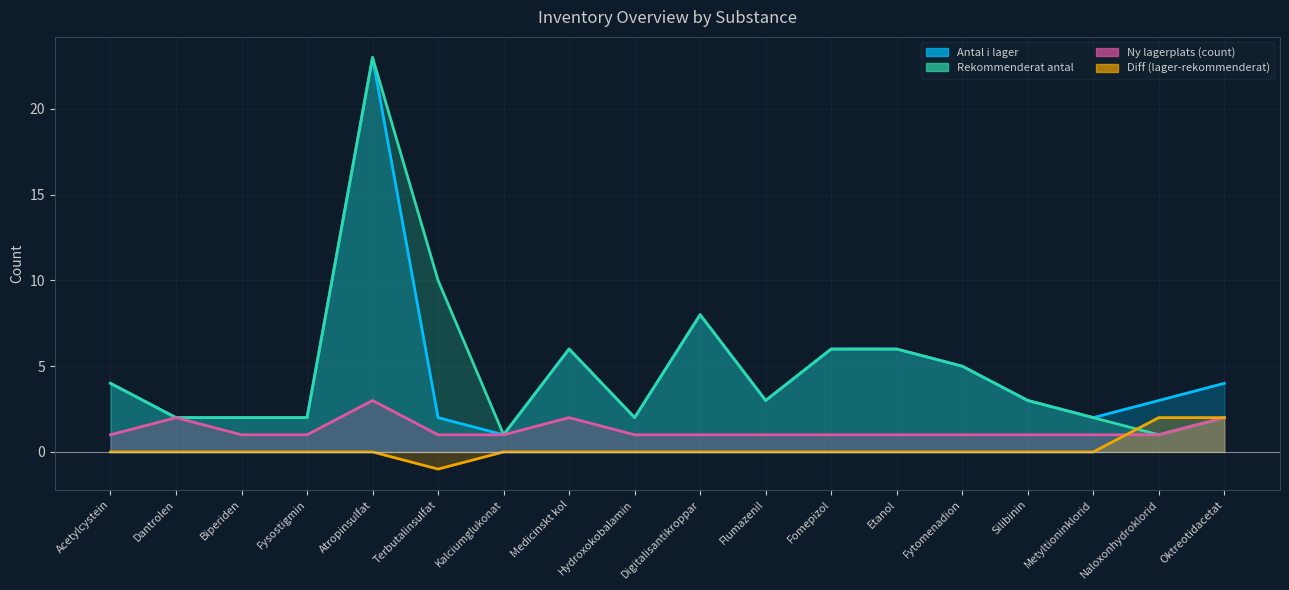

Is it true that Rekommenderat antal equals 6 at Fomepizol?

True